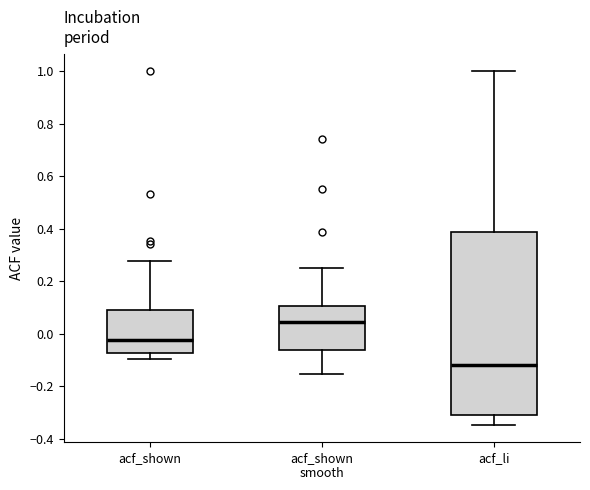

Reading left to right, read every box against the y-axis: the position of its median line, the range the box covers, and the ends of its whiskers. The values are not printed on the chart, so give them approximately, as read against the axis.

acf_shown: median -0.02, box -0.08 to 0.10, whiskers -0.10 to 0.28
acf_shown smooth: median 0.04, box -0.06 to 0.10, whiskers -0.16 to 0.26
acf_li: median -0.12, box -0.30 to 0.38, whiskers -0.34 to 1.00